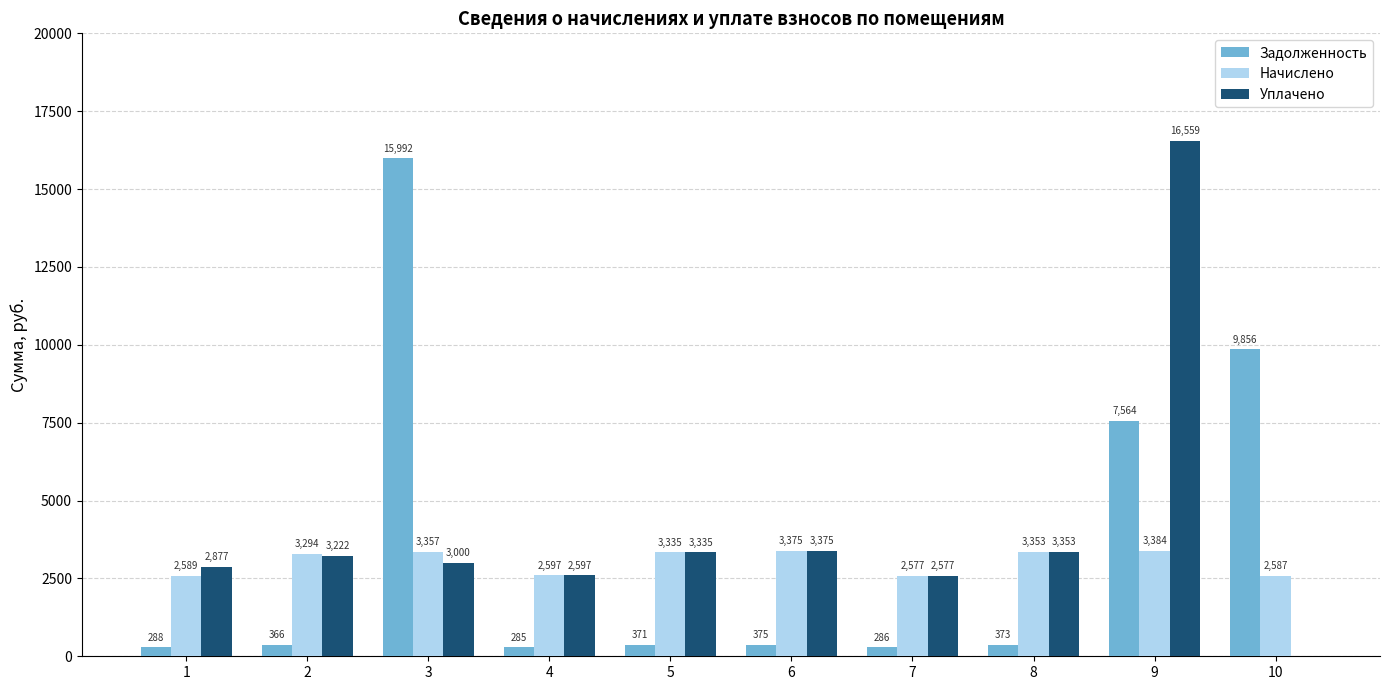

What is the highest value of the Задолженность series?

15991.9